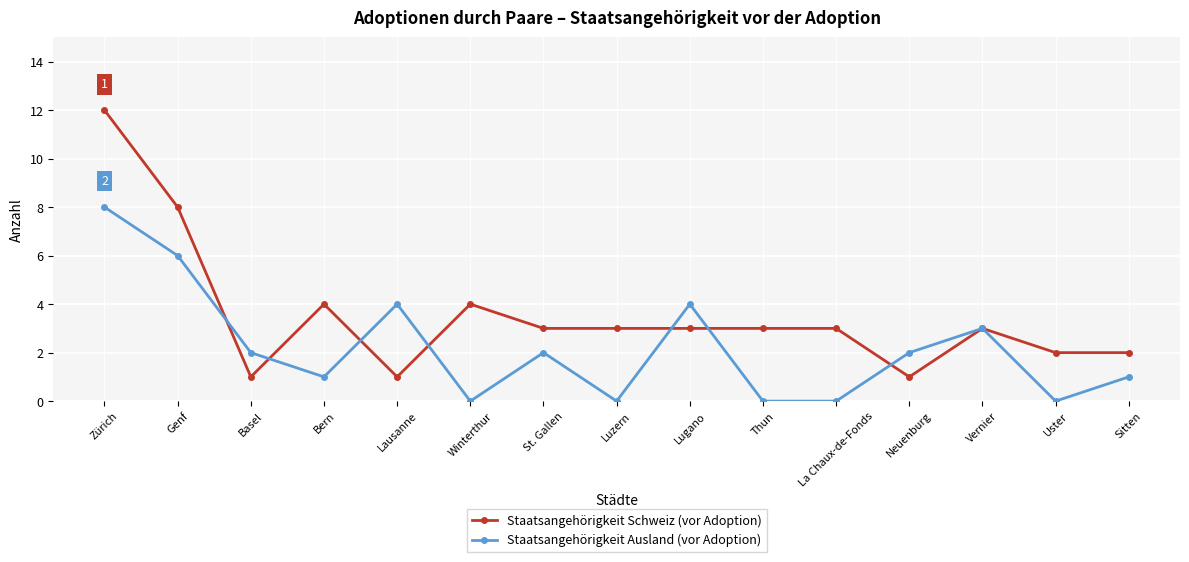

What is the greatest value displayed?

12